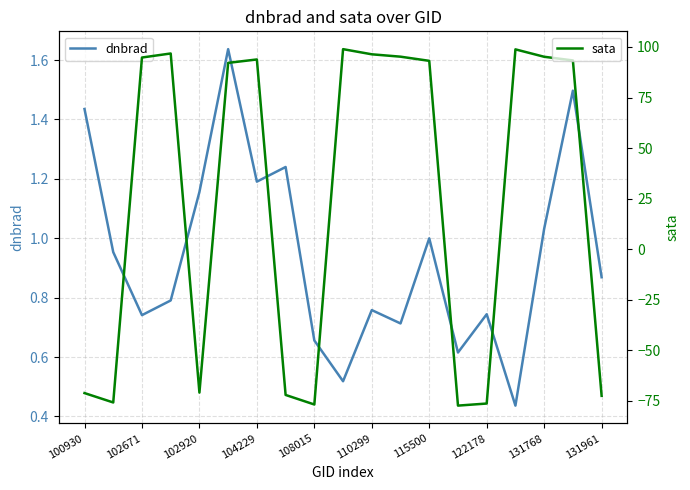

List the series in order of their overall mean, lowest first.

dnbrad, sata